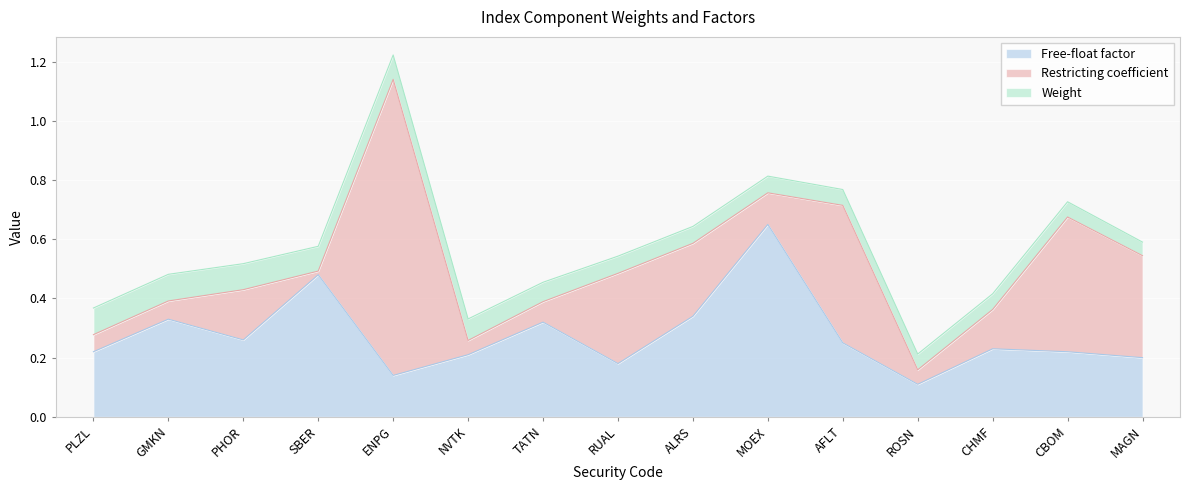

Reading left to right, extract all data points from this chart.

Free-float factor: 0.2	0.3	0.3	0.5	0.1	0.2	0.3	0.2	0.3	0.7	0.2	0.1	0.2	0.2	0.2
Restricting coefficient: 0.1	0.1	0.2	0.0	1.0	0.0	0.1	0.3	0.2	0.1	0.5	0.0	0.1	0.5	0.3
Weight: 0.1	0.1	0.1	0.1	0.1	0.1	0.1	0.1	0.1	0.1	0.1	0.1	0.1	0.1	0.0